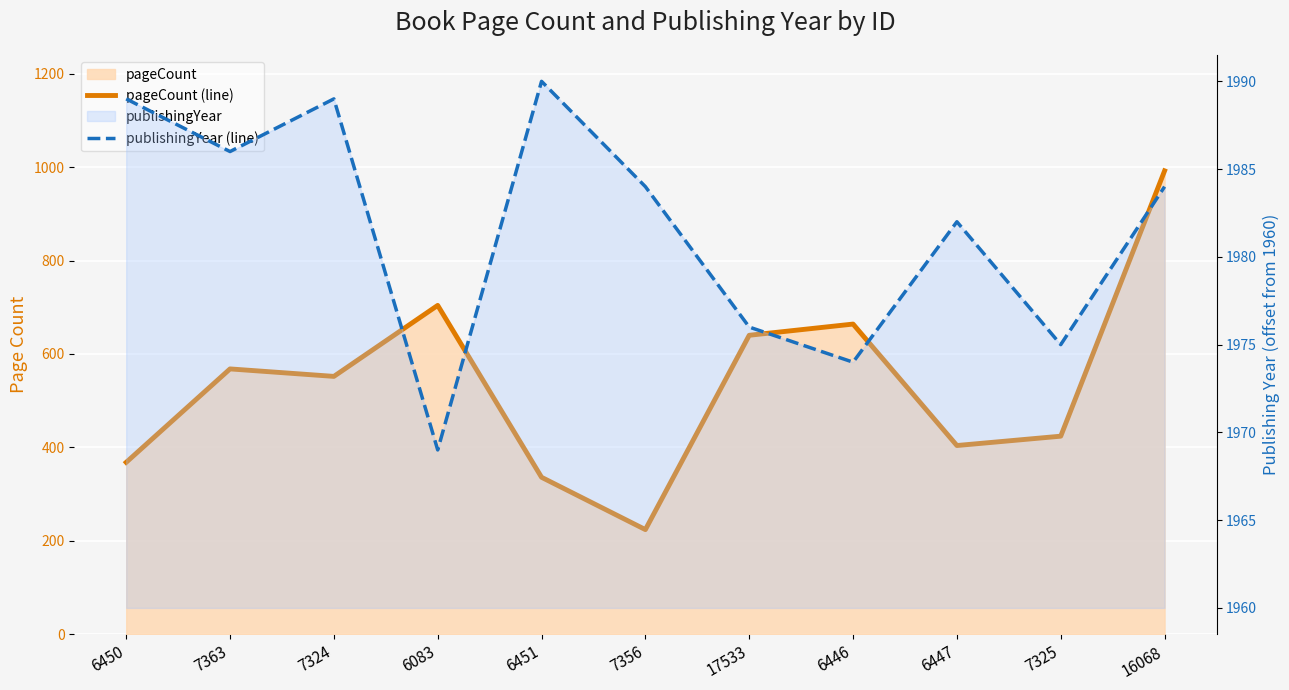

What is the value of the publishingYear (line) point at the 3rd from the left?

29